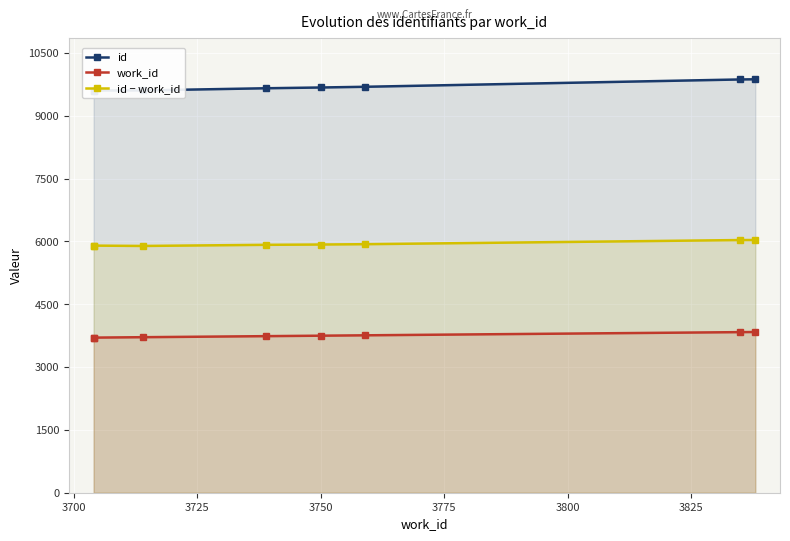

The id − work_id series shows 5893 at 3725. True or false?

True